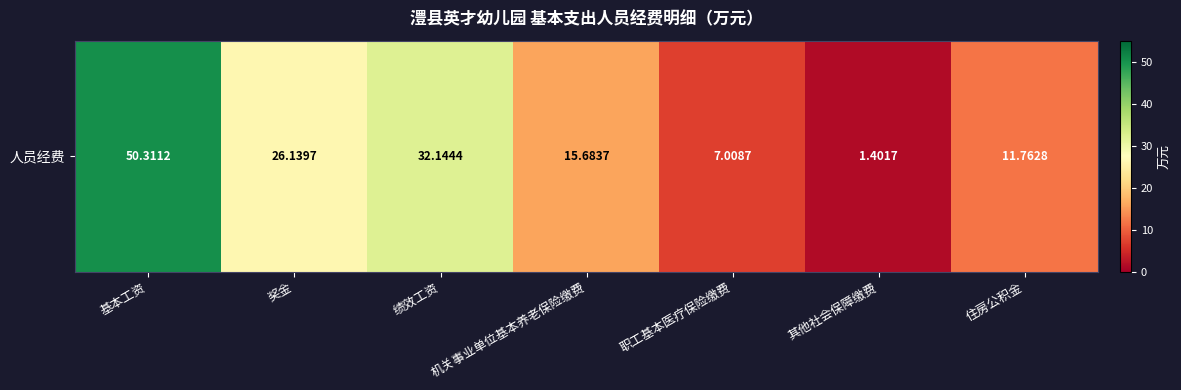

Count the number of data series in this chart.

1